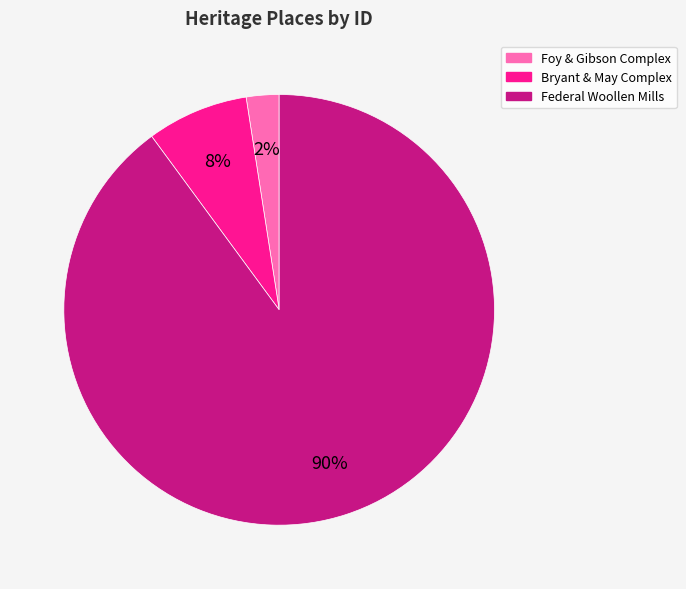

Combined, do Bryant & May Complex and Foy & Gibson Complex account for over 50%?

No